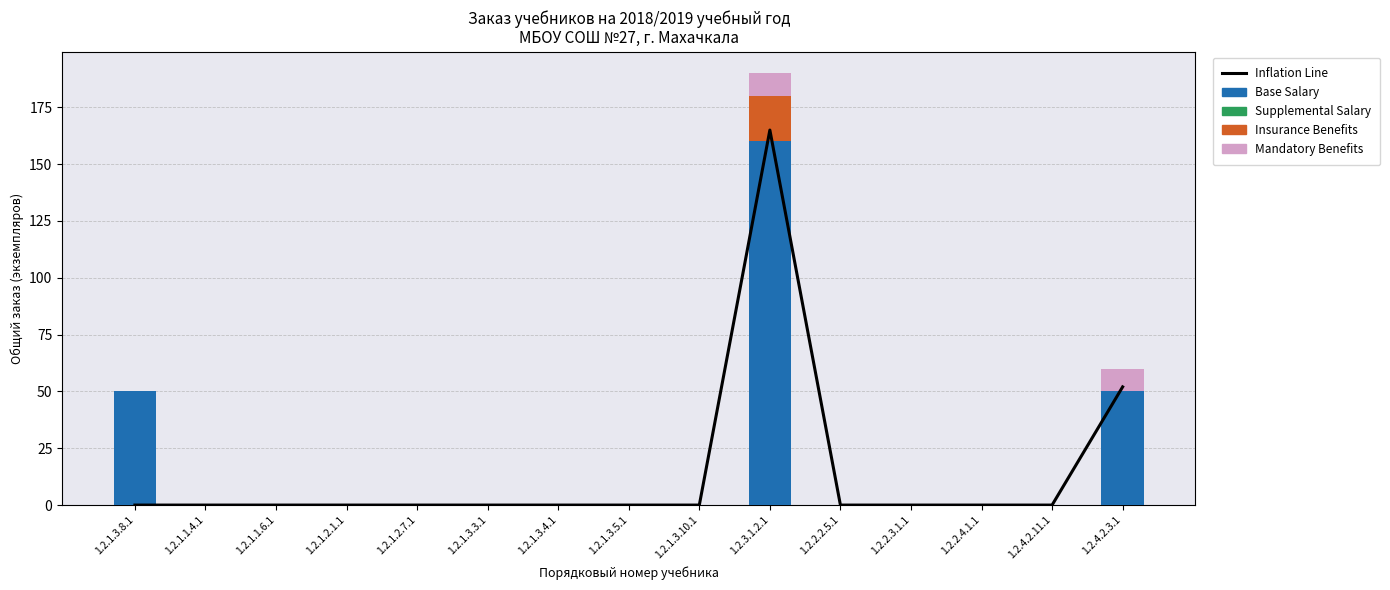

Reading right to left, transcribe all the data shown in this chart.

Inflation Line: 52	0	0	0	0	165	0	0	0	0	0	0	0	0	0
Base Salary: 50	0	0	0	0	160	0	0	0	0	0	0	0	0	50
Supplemental Salary: 0	0	0	0	0	0	0	0	0	0	0	0	0	0	0
Insurance Benefits: 0	0	0	0	0	20	0	0	0	0	0	0	0	0	0
Mandatory Benefits: 10	0	0	0	0	10	0	0	0	0	0	0	0	0	0